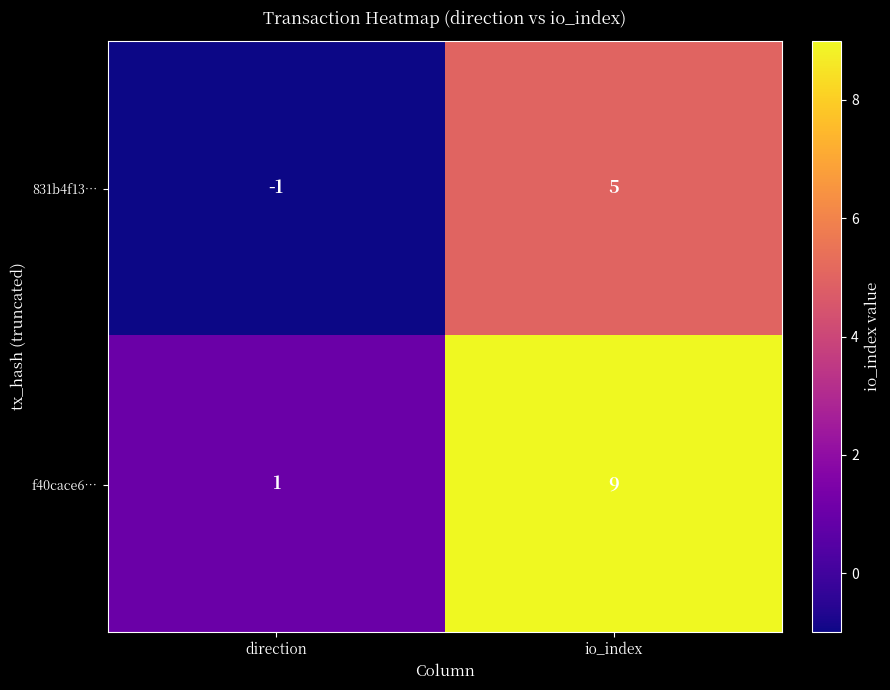

What is the sum of the f40cace6… values at io_index and direction?

10